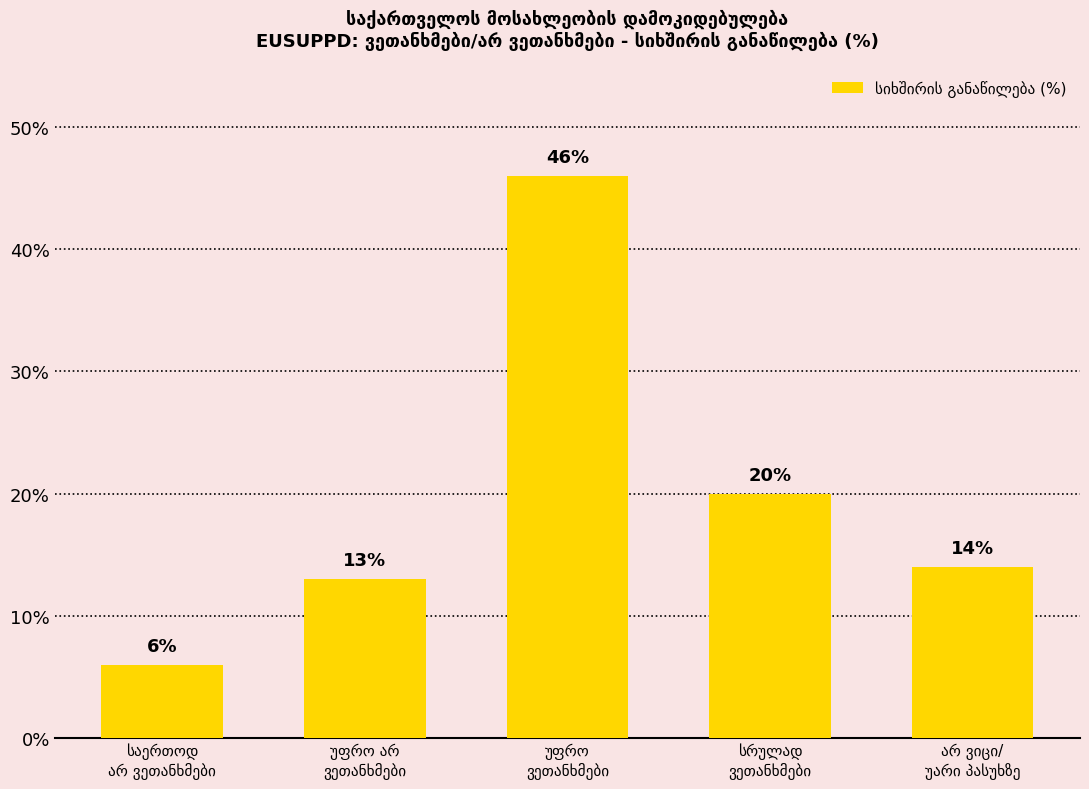

What is the average value?

20